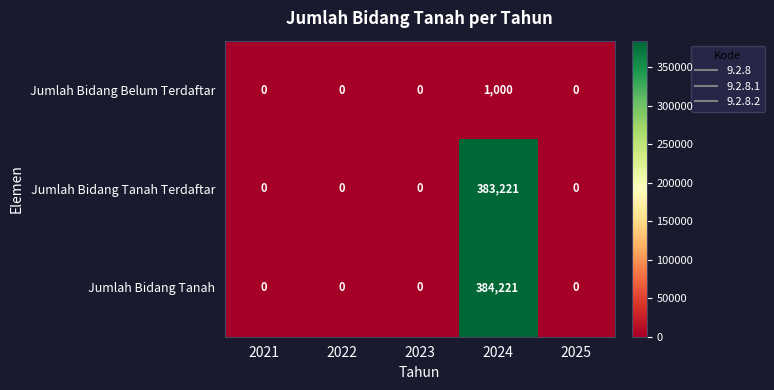

What is the difference between the highest and lowest values at 2024?

383221